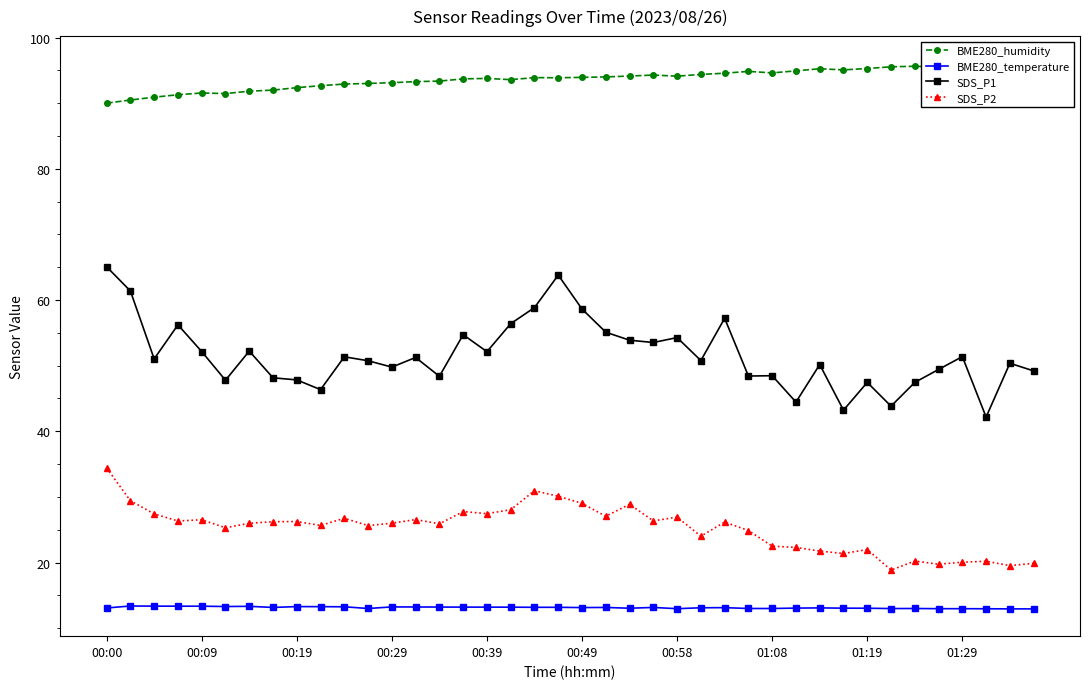

Is it true that SDS_P1 equals 47.5 at 01:19?

True